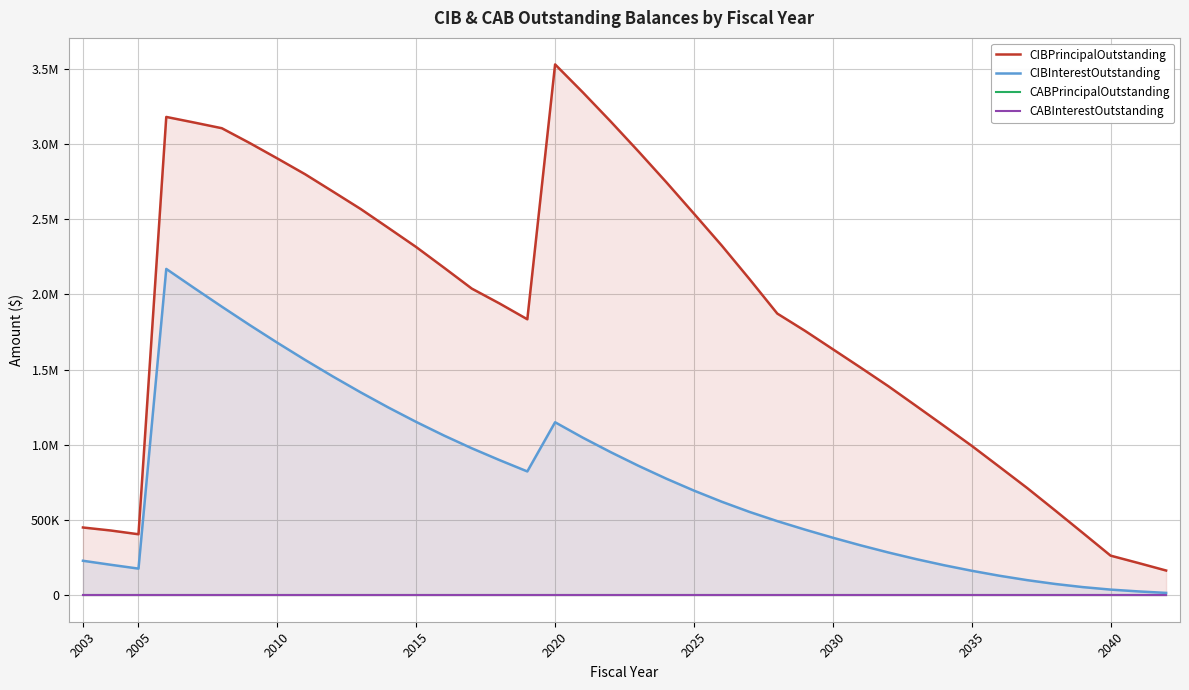

Does the chart have visible grid lines?

Yes